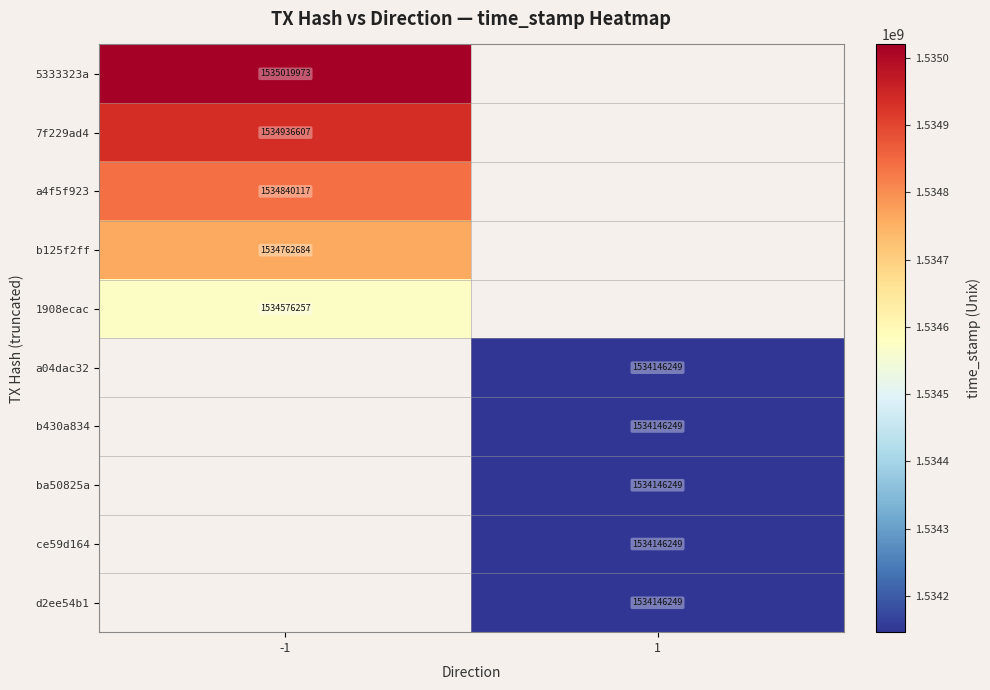

Is the value of 1908ecac at -1 greater than the value of b430a834 at 1?

Yes